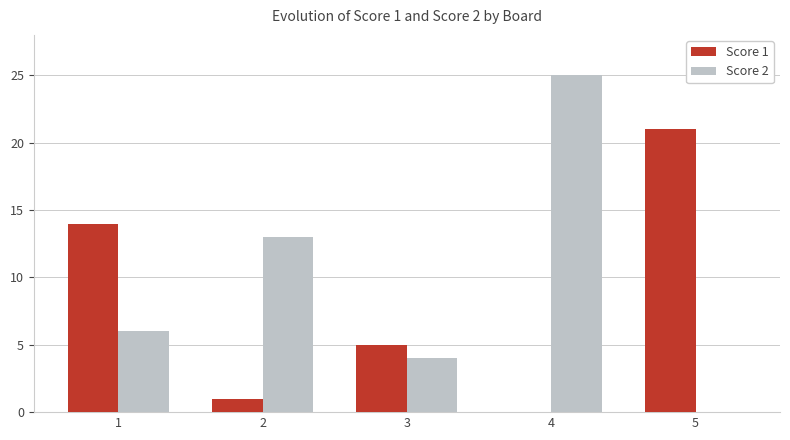

What is the sum of the Score 2 values at 3 and 5?

4